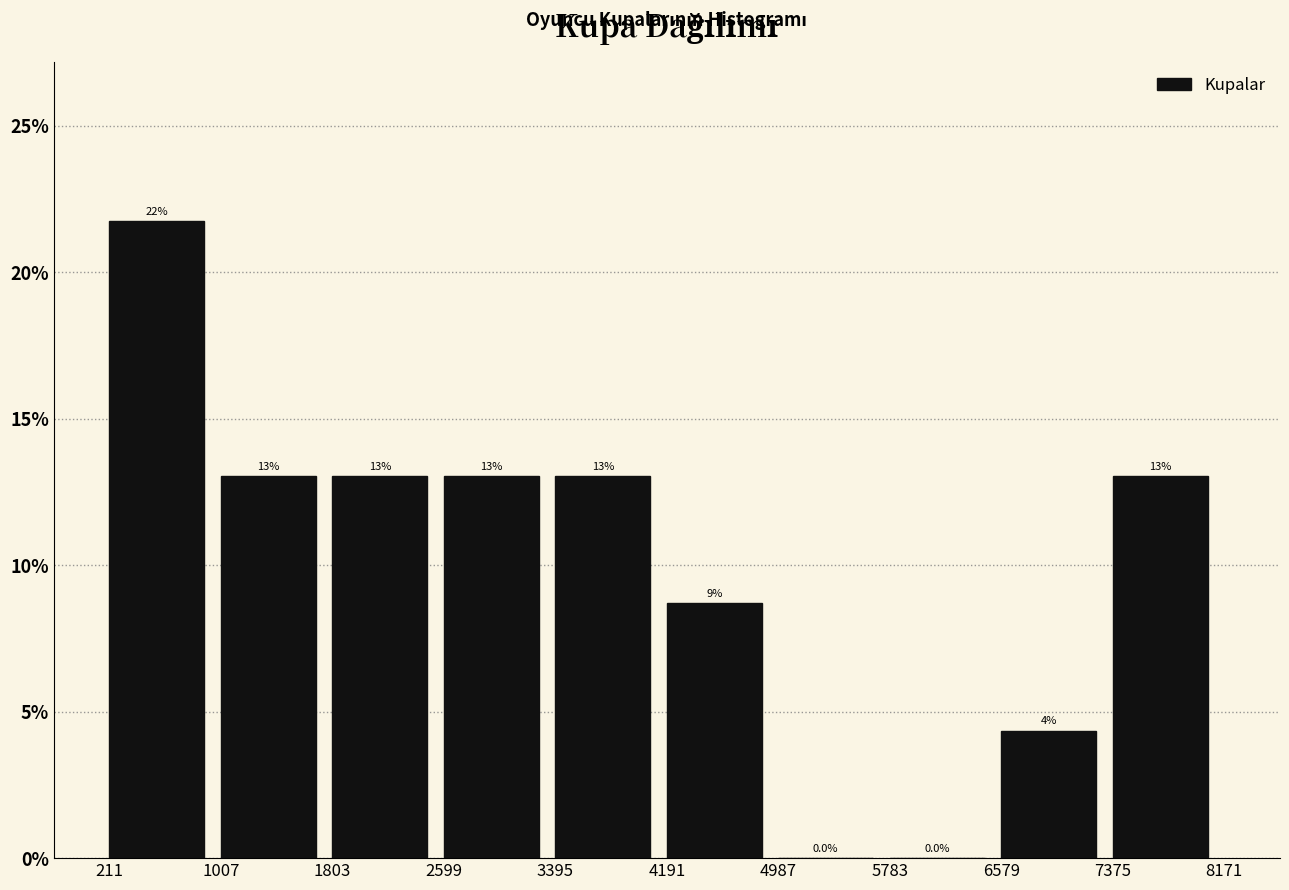

Over which range of the x-axis is the bar tallest?

211 to 1007